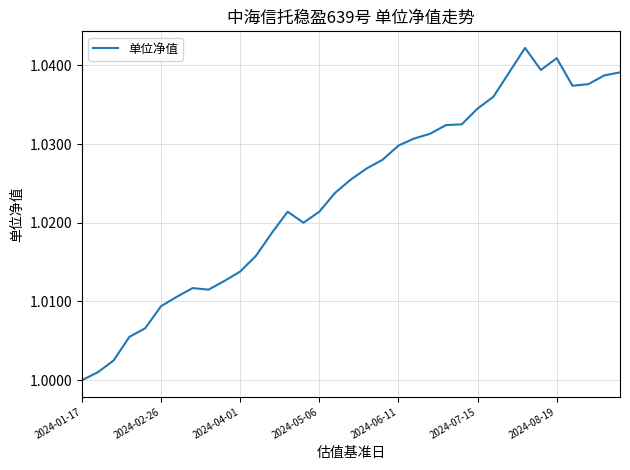

Does the chart have visible grid lines?

Yes